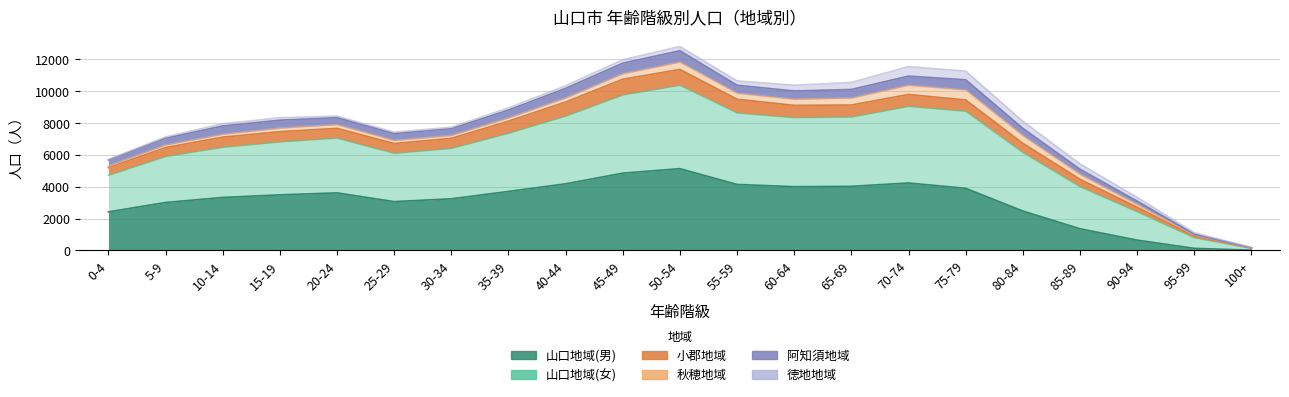

What is the maximum value shown in the chart?

12809